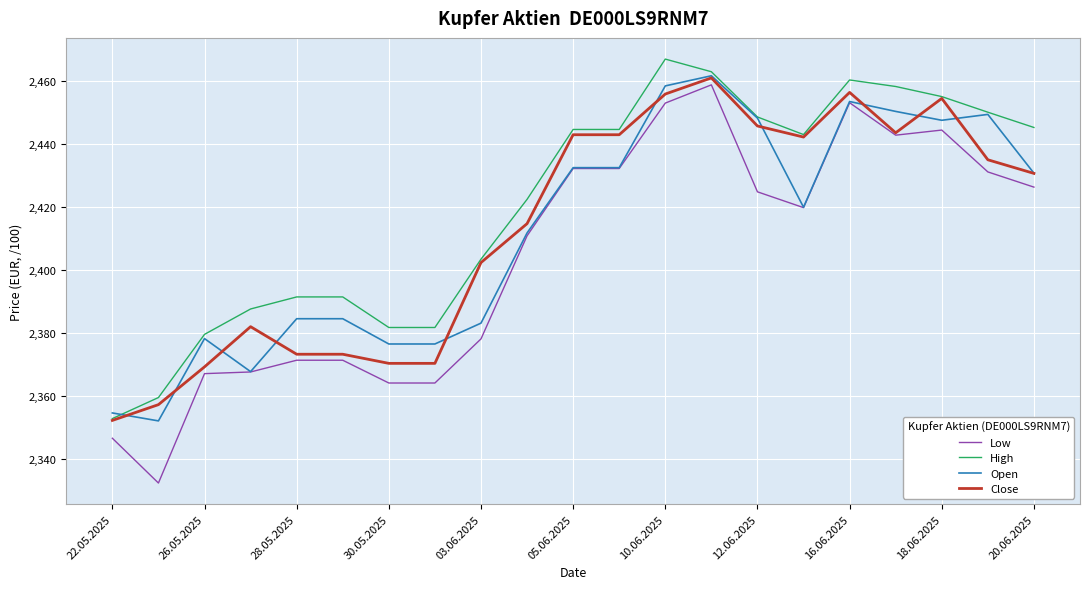

What are all the series names shown in the legend?

Low, High, Open, Close